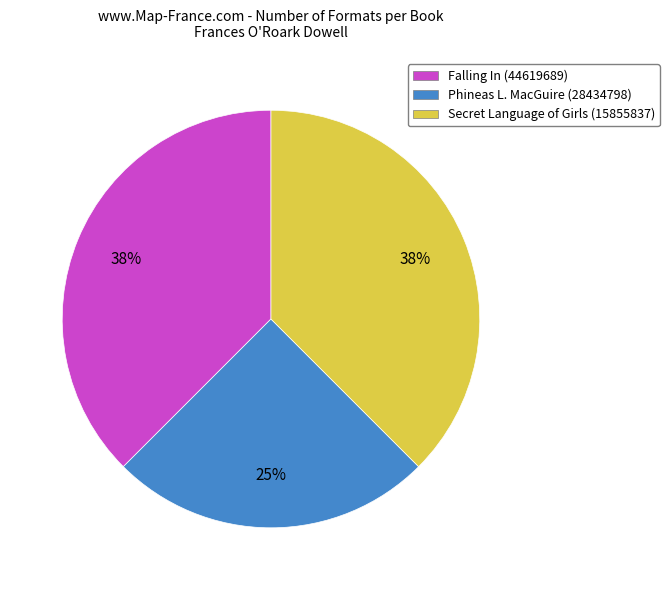

The Phineas L. MacGuire (28434798) slice represents 25% of the pie. True or false?

True